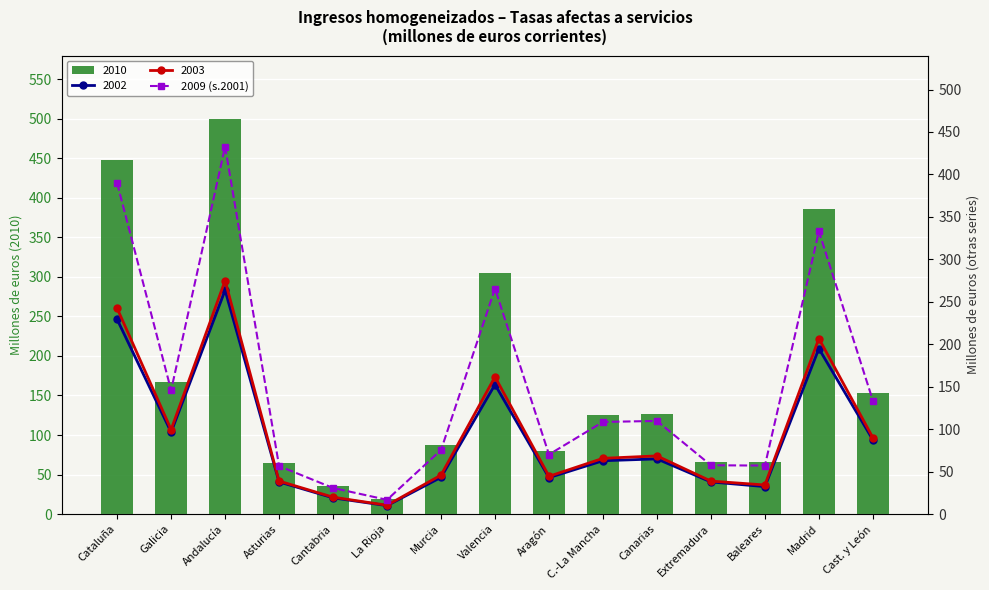

What position from the right is Asturias?

12